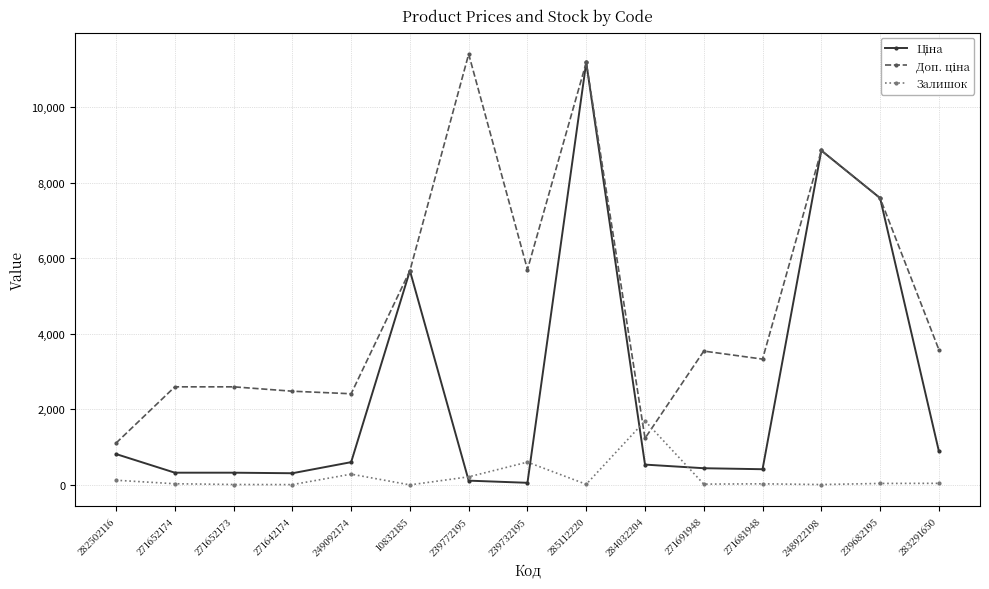

The Залишок series shows 11.0 at 248922198. True or false?

True